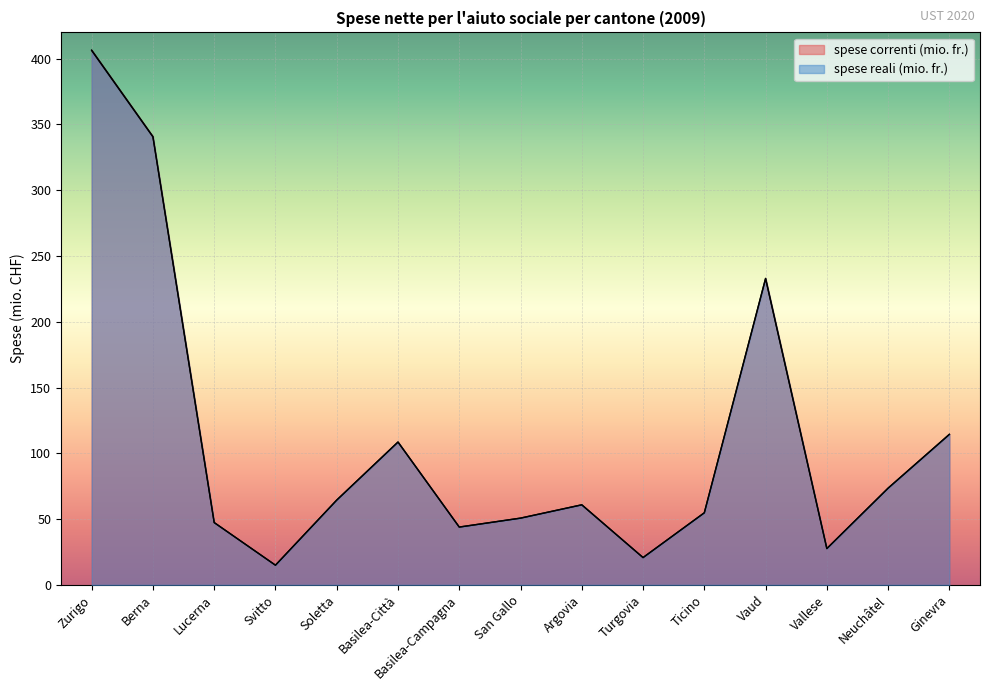

Reading right to left, list all the values displayed in this chart.

spese correnti (mio. fr.): Ginevra=114.5	Neuchâtel=73.5	Vallese=27.6	Vaud=233.0	Ticino=54.8	Turgovia=20.7	Argovia=60.9	San Gallo=50.7	Basilea-Campagna=43.9	Basilea-Città=108.6	Soletta=64.5	Svitto=14.9	Lucerna=47.4	Berna=340.9	Zurigo=406.6
spese reali (mio. fr.): Ginevra=114.3	Neuchâtel=73.5	Vallese=27.6	Vaud=232.8	Ticino=54.7	Turgovia=20.7	Argovia=60.8	San Gallo=50.7	Basilea-Campagna=43.9	Basilea-Città=108.5	Soletta=64.4	Svitto=14.9	Lucerna=47.3	Berna=340.5	Zurigo=406.2